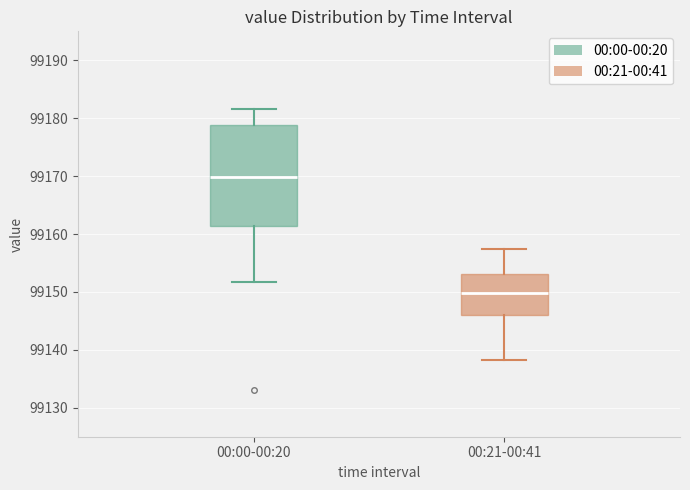

Where does the upper whisker of the box for 00:00-00:20 end on the y-axis? The values are not printed on the chart, so give them approximately, as read against the axis.

99182